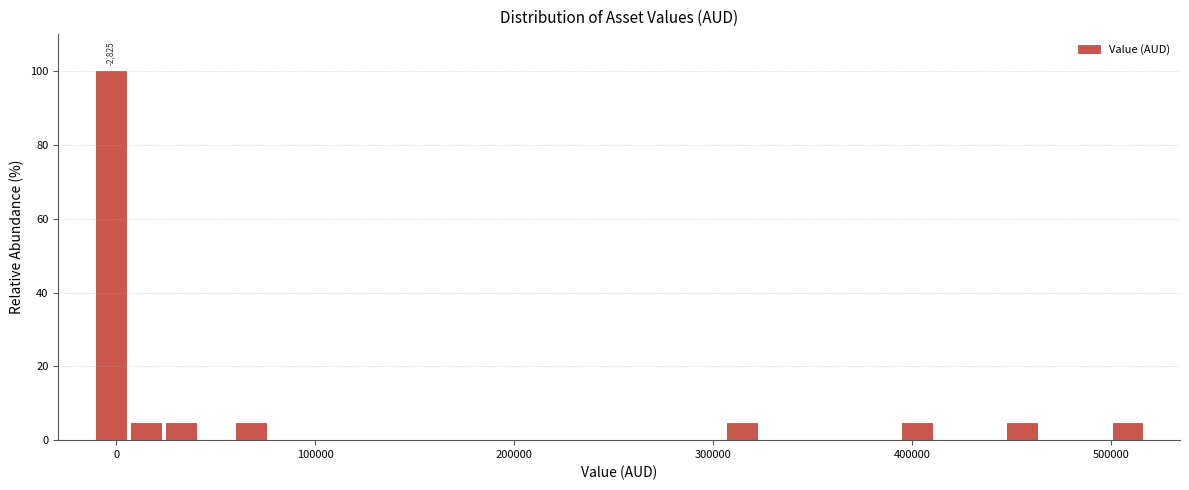

Read against the x-axis, roughly where is the centre of the tallest bar?

0